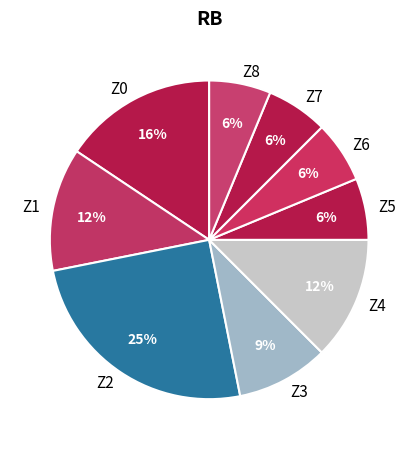

What is the ratio of the value at Z8 to the value at Z3?

0.7